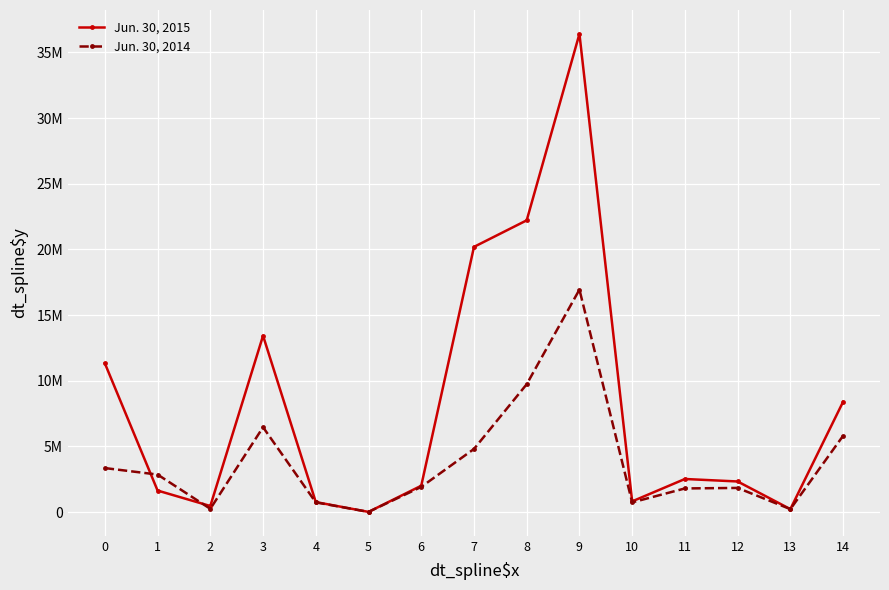

What are all the series names shown in the legend?

Jun. 30, 2015, Jun. 30, 2014